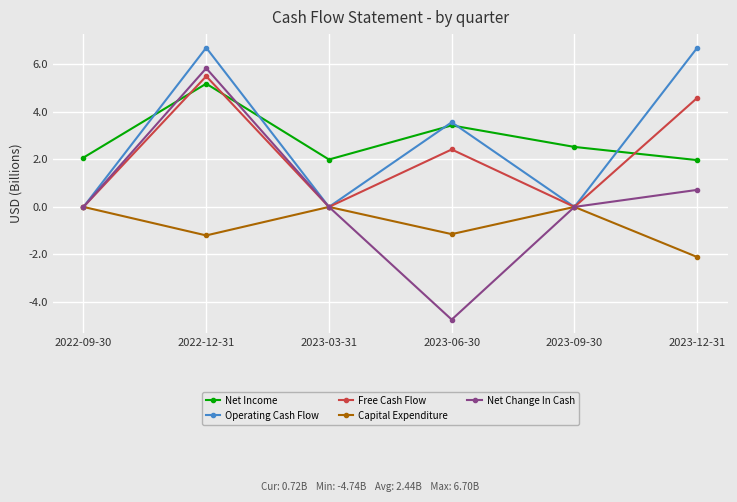

How many values in the Free Cash Flow series are below 2?

3